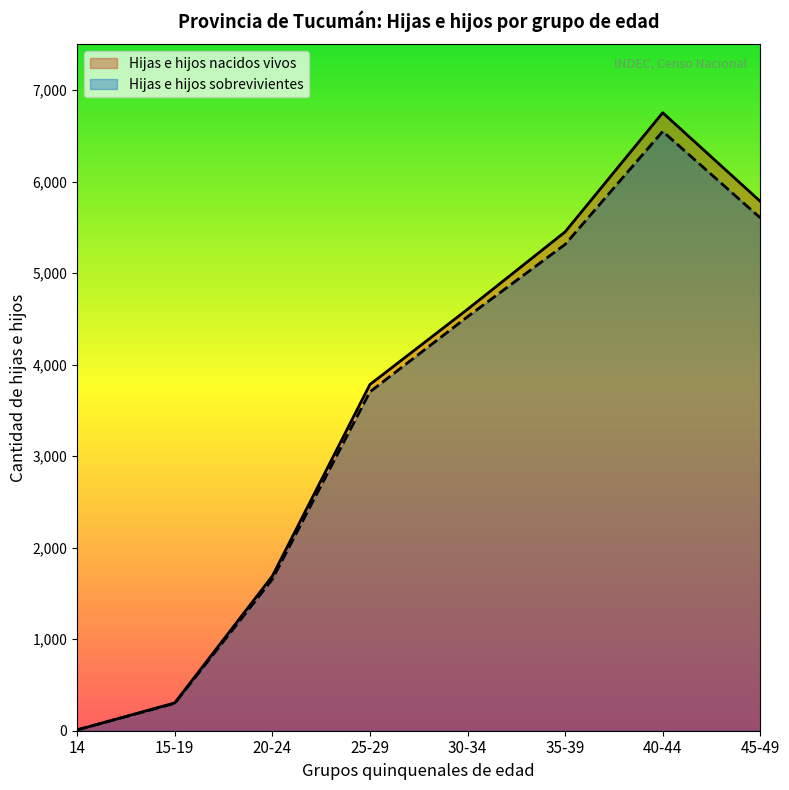

What is the label of the 5th point from the right?

25-29